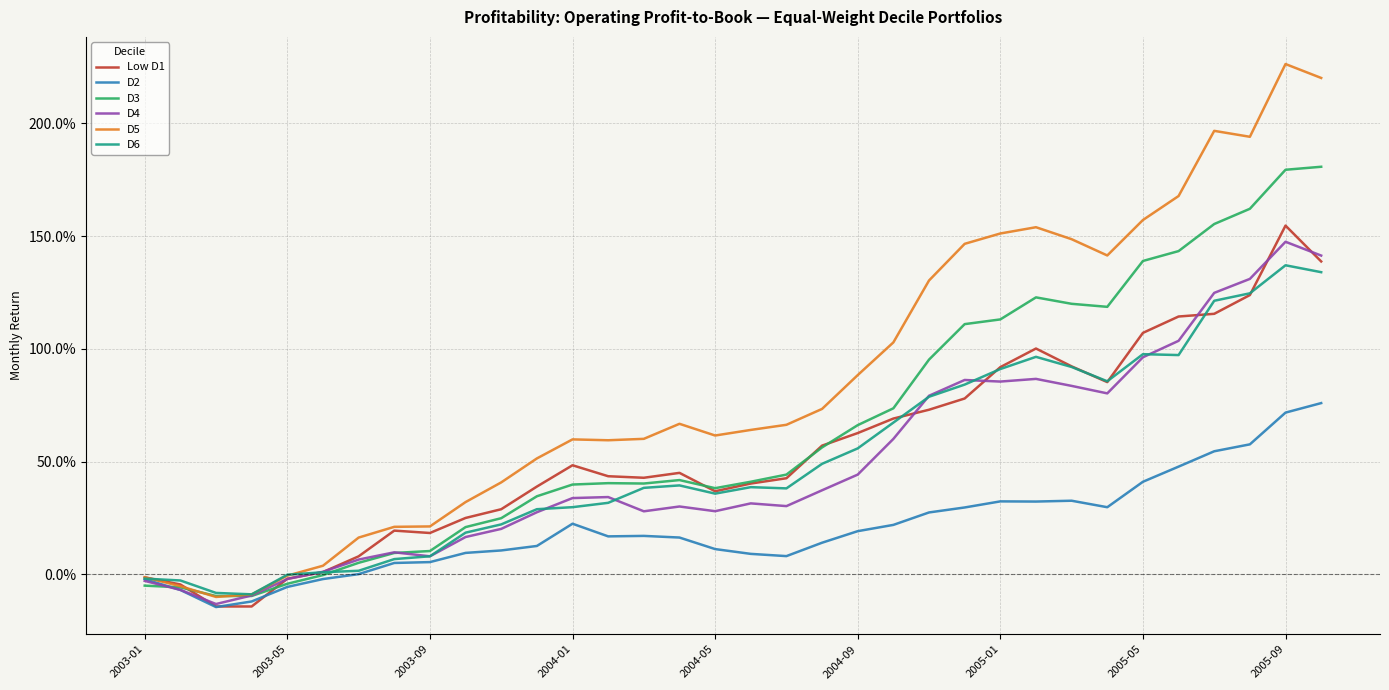

Reading left to right, transcribe all the data shown in this chart.

Low D1: -0.0	-0.0	-0.1	-0.1	-0.0	0.0	0.1	0.2	0.2	0.2	0.3	0.4	0.5	0.4	0.4	0.4	0.4	0.4	0.4	0.6	0.6	0.7	0.7	0.8	0.9	1.0	0.9	0.9	1.1	1.1	1.2	1.2	1.5	1.4
D2: -0.0	-0.1	-0.1	-0.1	-0.1	-0.0	0.0	0.1	0.1	0.1	0.1	0.1	0.2	0.2	0.2	0.2	0.1	0.1	0.1	0.1	0.2	0.2	0.3	0.3	0.3	0.3	0.3	0.3	0.4	0.5	0.5	0.6	0.7	0.8
D3: -0.1	-0.1	-0.1	-0.1	-0.0	-0.0	0.1	0.1	0.1	0.2	0.2	0.3	0.4	0.4	0.4	0.4	0.4	0.4	0.4	0.6	0.7	0.7	1.0	1.1	1.1	1.2	1.2	1.2	1.4	1.4	1.6	1.6	1.8	1.8
D4: -0.0	-0.1	-0.1	-0.1	-0.0	0.0	0.1	0.1	0.1	0.2	0.2	0.3	0.3	0.3	0.3	0.3	0.3	0.3	0.3	0.4	0.4	0.6	0.8	0.9	0.9	0.9	0.8	0.8	1.0	1.0	1.2	1.3	1.5	1.4
D5: -0.0	-0.1	-0.1	-0.1	-0.0	0.0	0.2	0.2	0.2	0.3	0.4	0.5	0.6	0.6	0.6	0.7	0.6	0.6	0.7	0.7	0.9	1.0	1.3	1.5	1.5	1.5	1.5	1.4	1.6	1.7	2.0	1.9	2.3	2.2
D6: -0.0	-0.0	-0.1	-0.1	-0.0	0.0	0.0	0.1	0.1	0.2	0.2	0.3	0.3	0.3	0.4	0.4	0.4	0.4	0.4	0.5	0.6	0.7	0.8	0.8	0.9	1.0	0.9	0.9	1.0	1.0	1.2	1.2	1.4	1.3